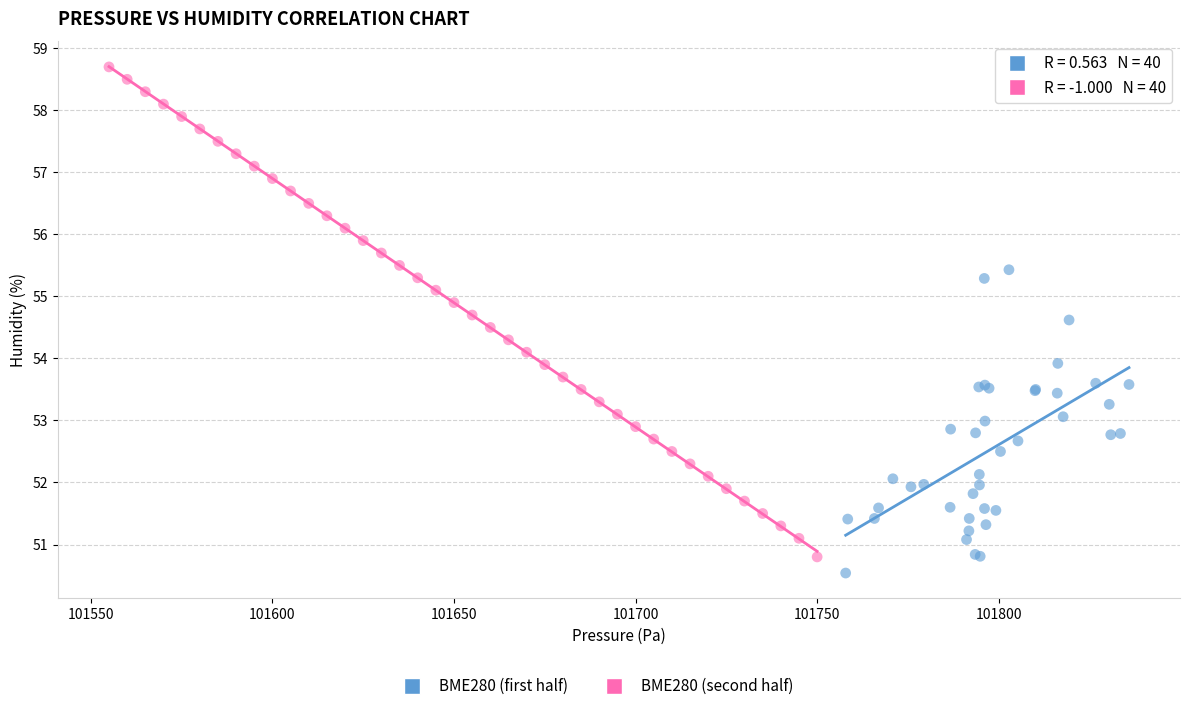

Which series has the largest Y range (max minus min)?

BME280 (second half)